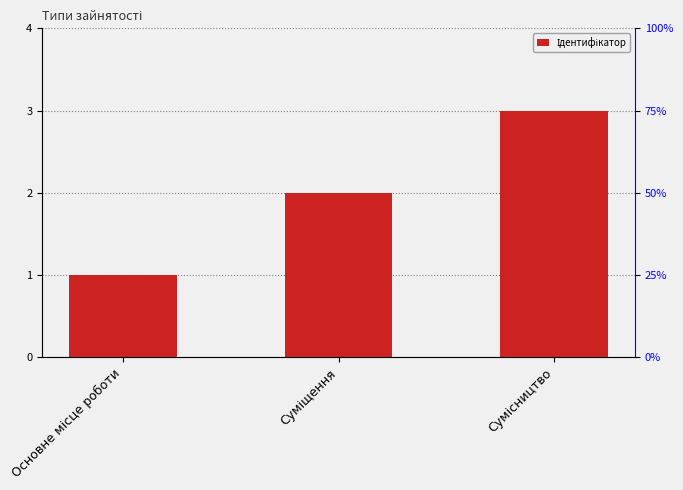

Are the bars grouped side by side (vs. stacked)?

No